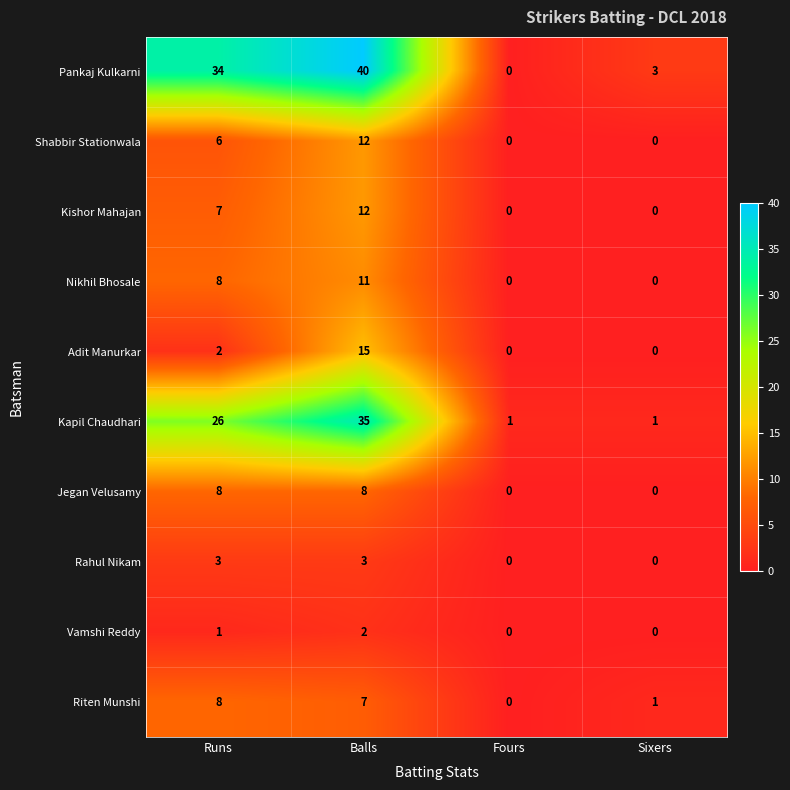

What is the spread (max minus min) of values at Balls?

38